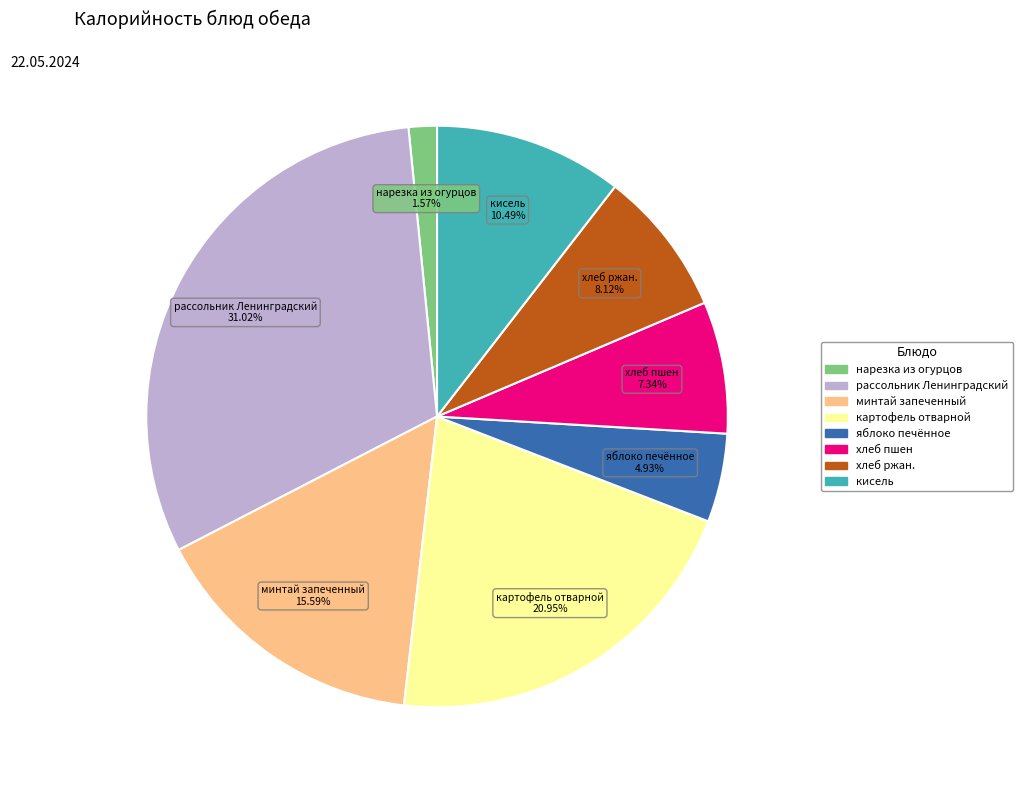

How many slices are in this pie chart?

8